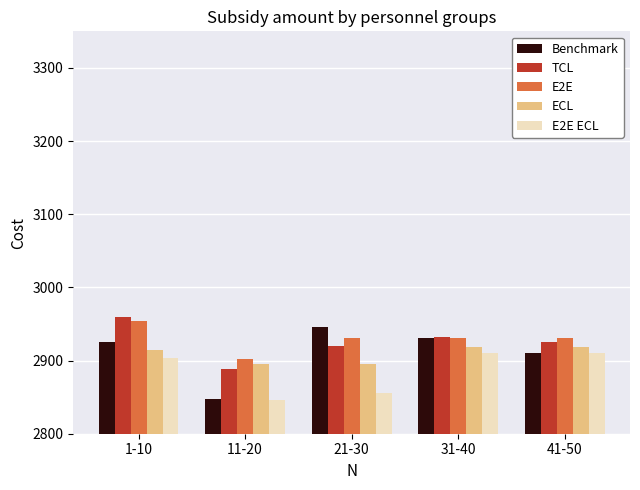

Which series has the largest range (max minus min)?

Benchmark